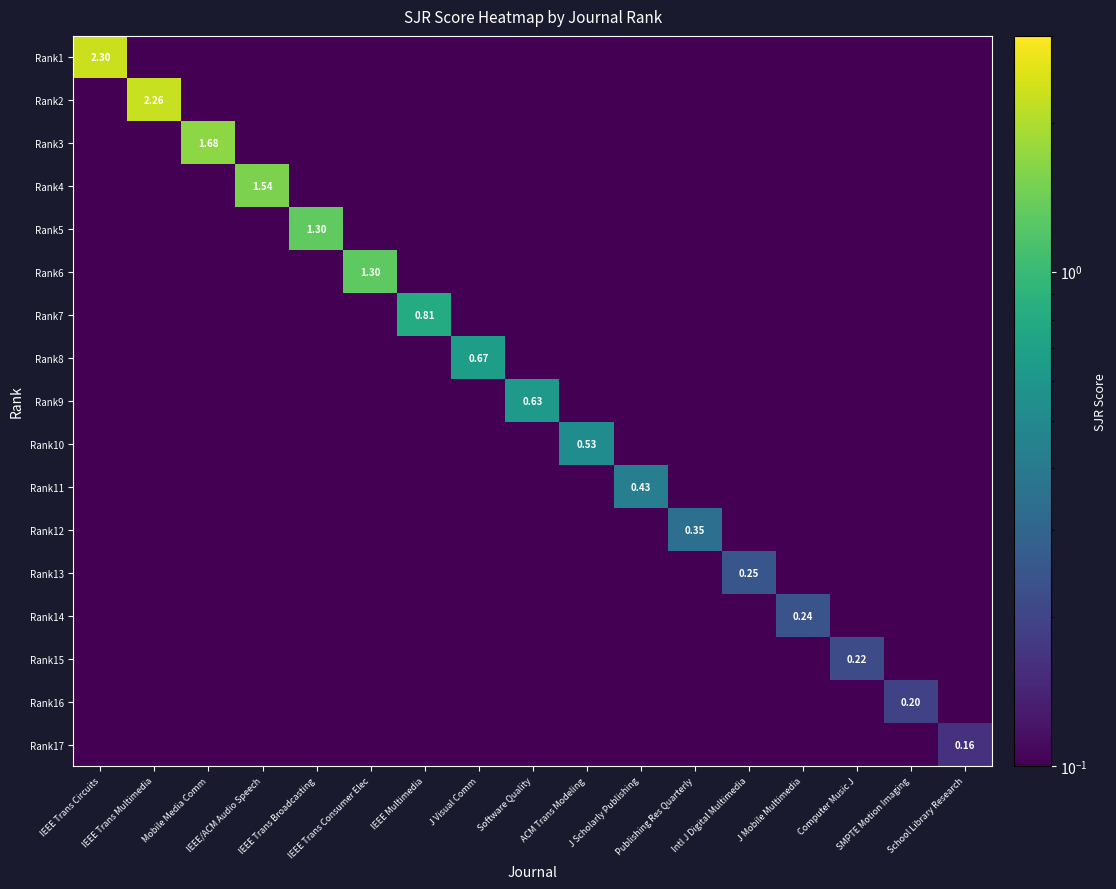

What is the sum of all Rank9 values?

0.6